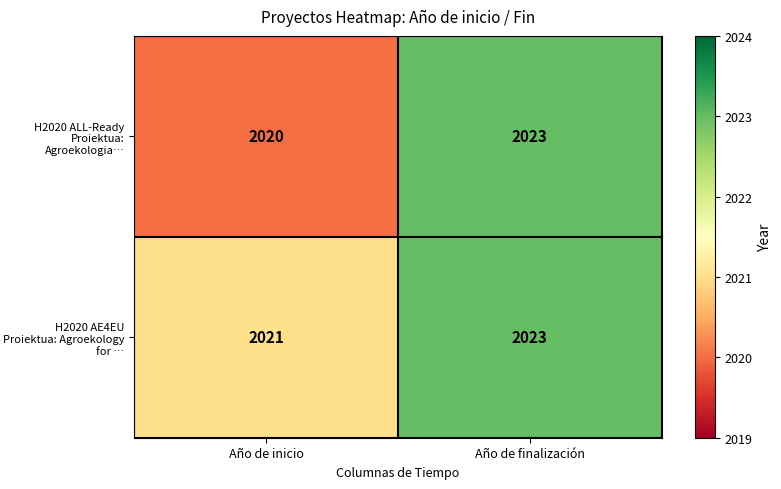

What is the sum of the H2020 AE4EU Proiektua: Agroekology for … values at Año de inicio and Año de finalización?

4044